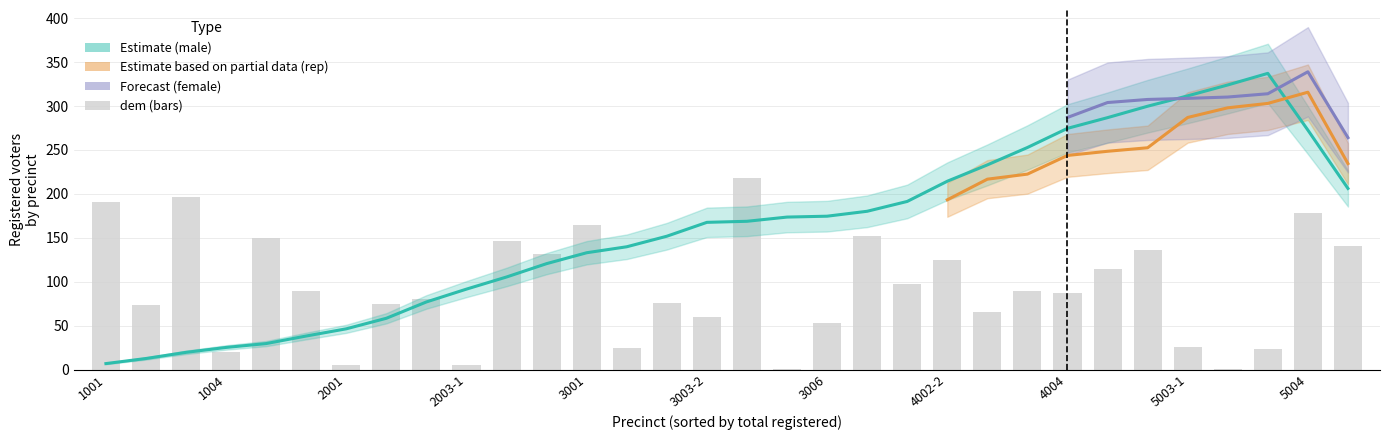

Reading left to right, transcribe all the data shown in this chart.

191	73	196	20	150	90	5	75	80	5	146	131	165	25	76	60	218	1	53	152	97	125	65	89	87	114	136	26	1	23	178	141